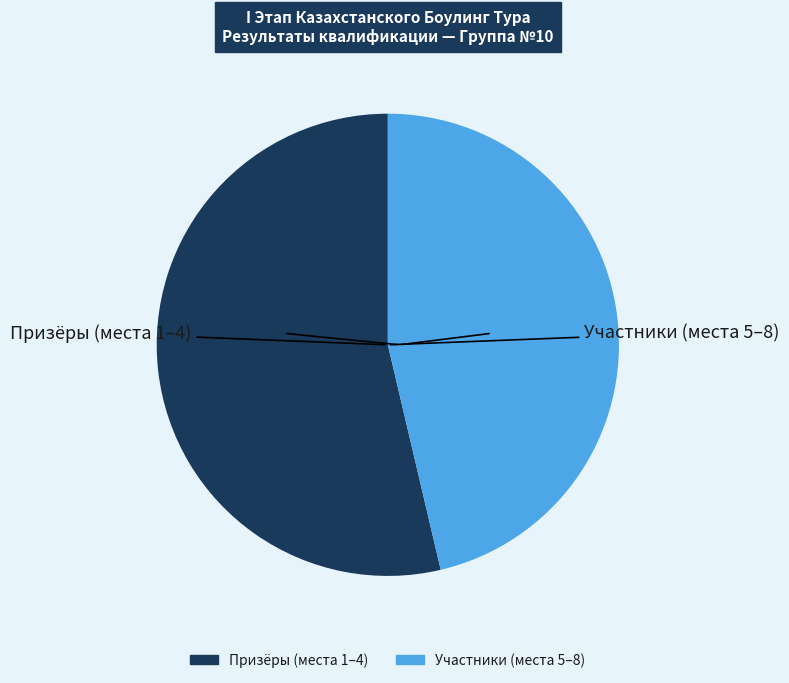

Does any single category account for the majority?

Yes